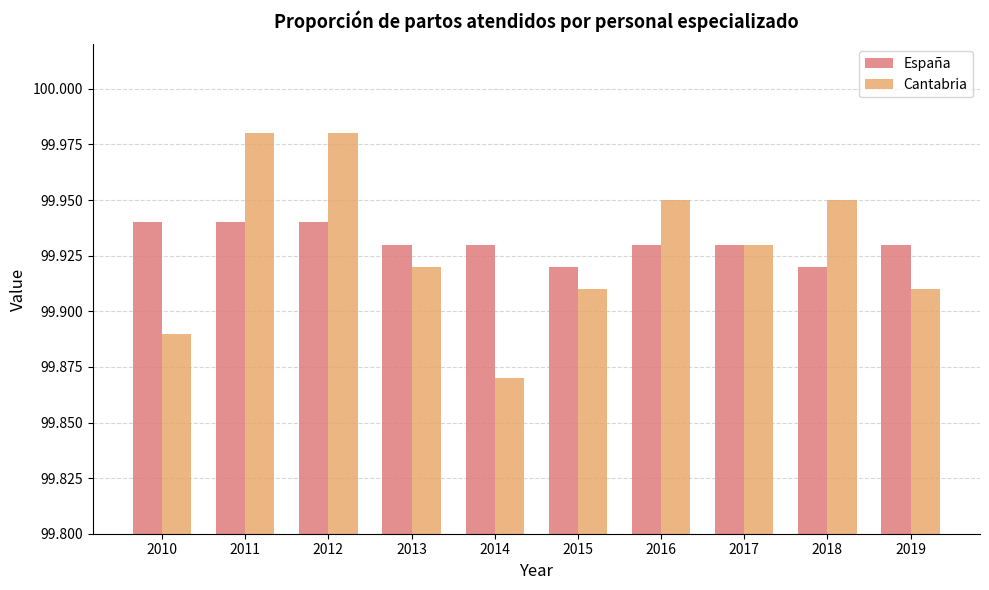

At how many categories does at least one series exceed 99?

10